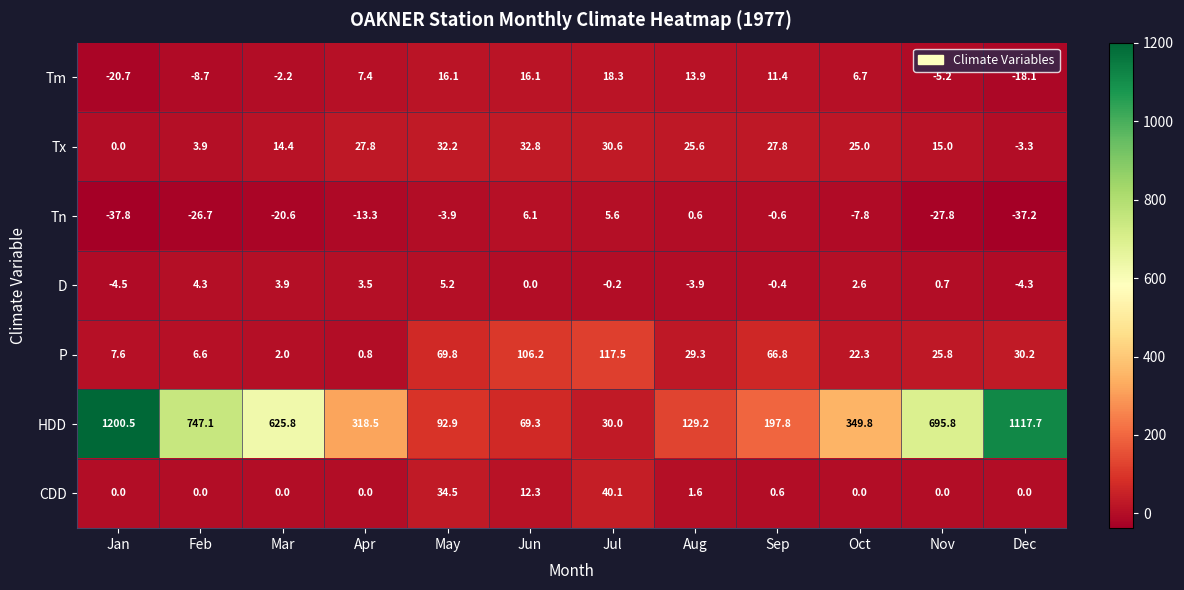

What is the smallest value displayed?

-37.8